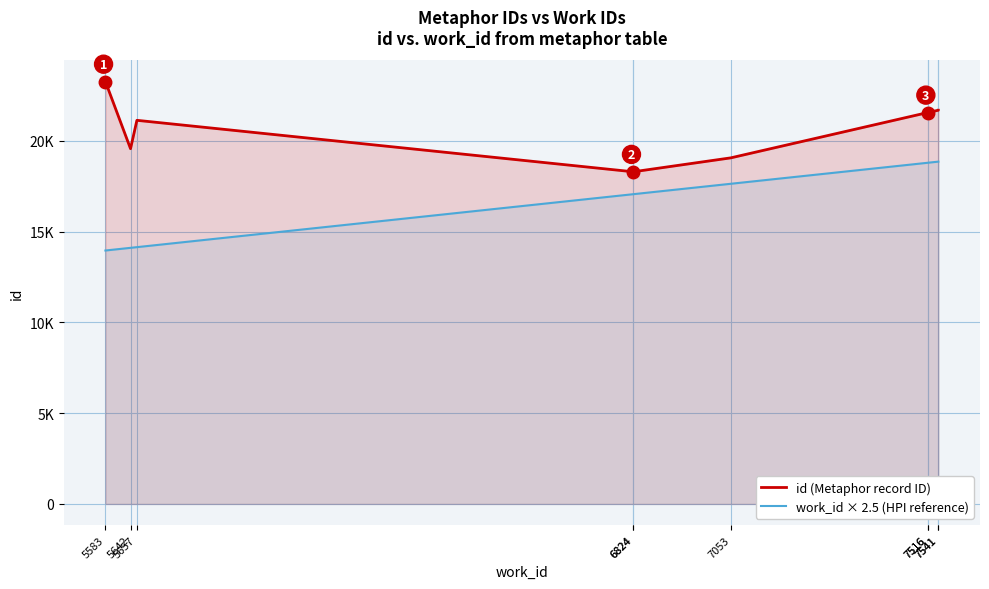

At which label does id (Metaphor record ID) first exceed 21556?

5583